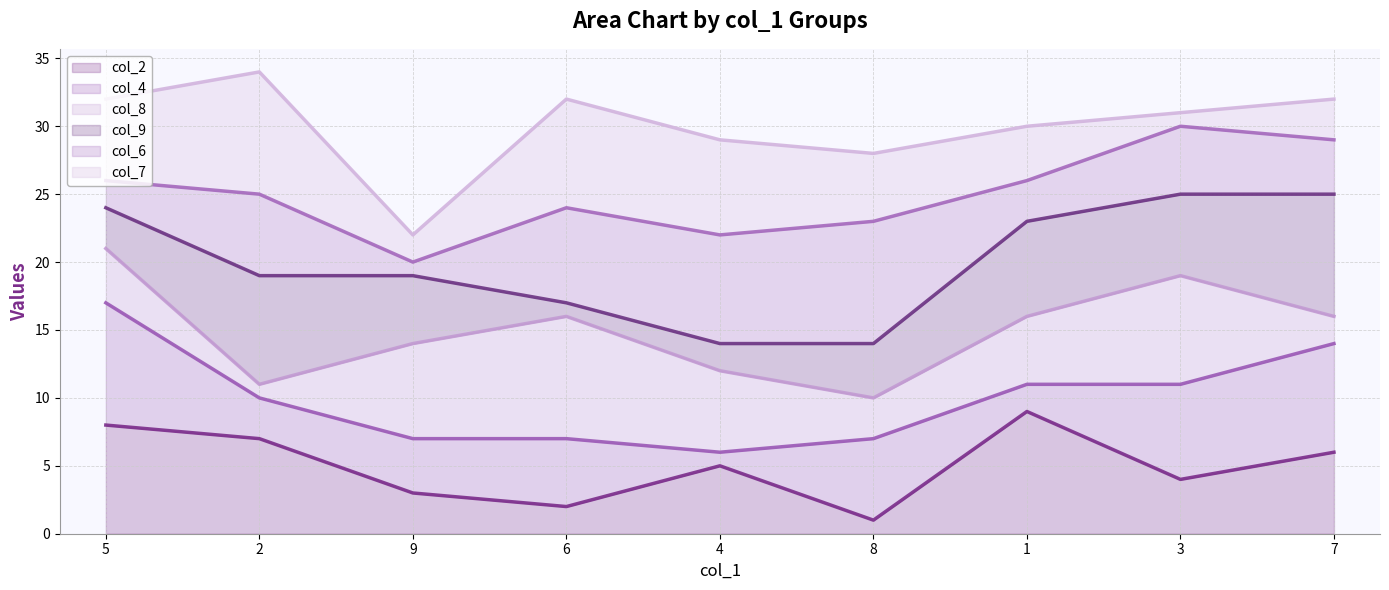

At how many categories does at least one series exceed 31?

4